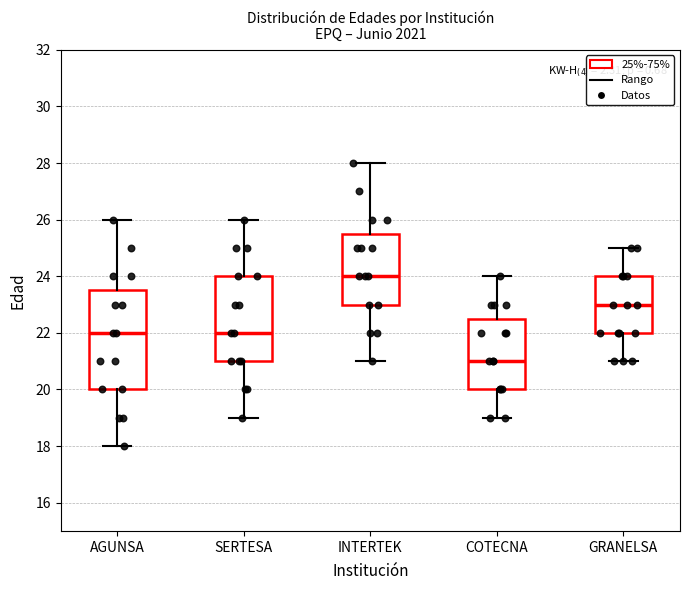

Comparing the boxes themselves (not the whiskers), which one is the tallest?

AGUNSA